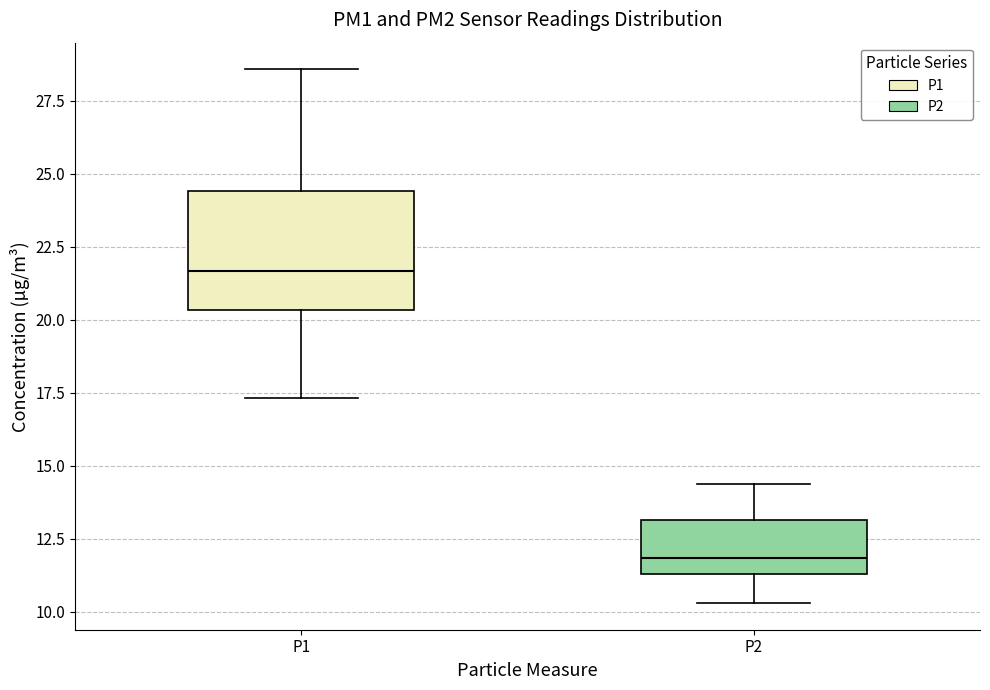

Where does the lower whisker of the box for P2 end on the y-axis? The values are not printed on the chart, so give them approximately, as read against the axis.

10.5